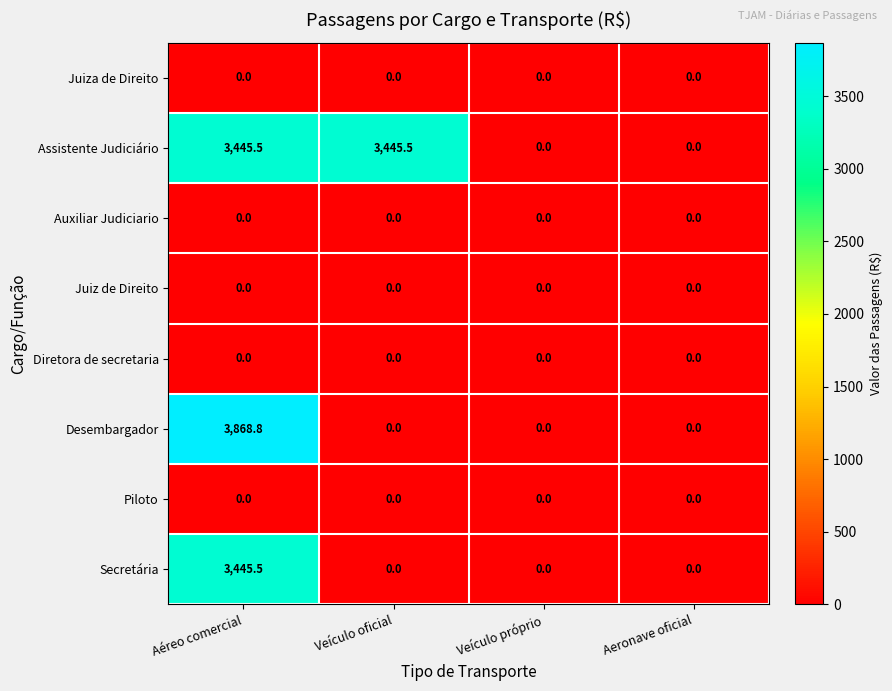

What is the spread (max minus min) of values at Aéreo comercial?

3868.8